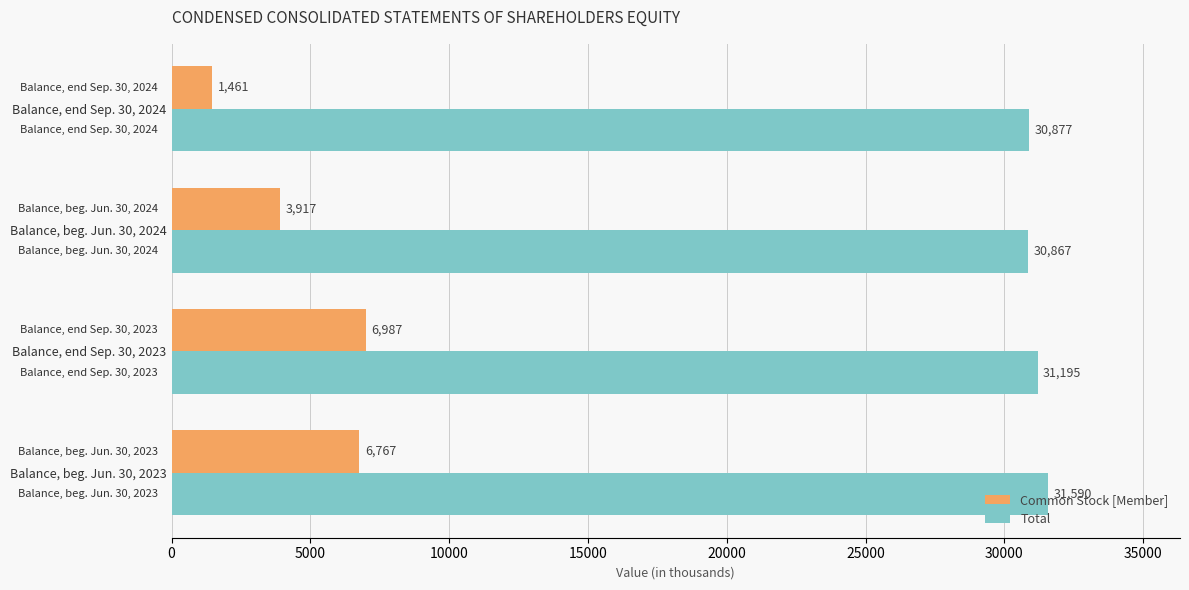

Which series has the largest total across all categories?

Total